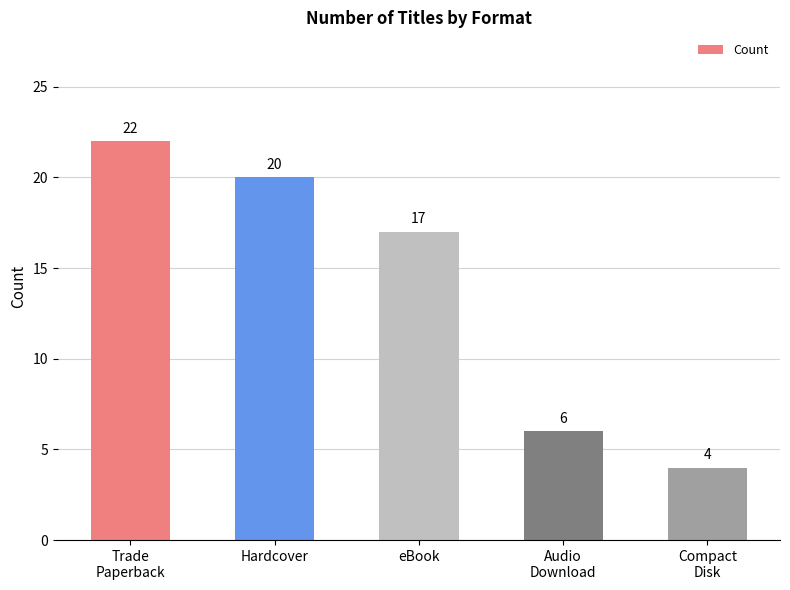

How many bars are there in total?

5